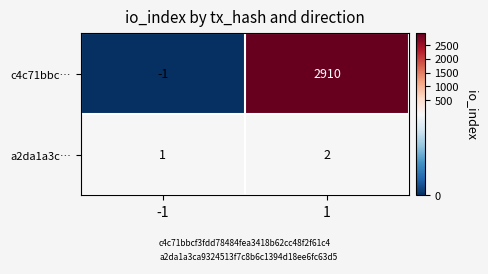

What is the difference between the maximum and minimum values in the c4c71bbc… series?

2911